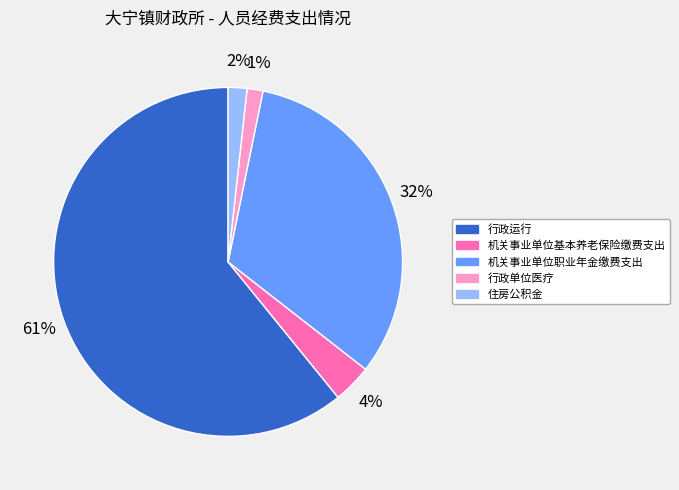

Count the number of slices in the pie.

5